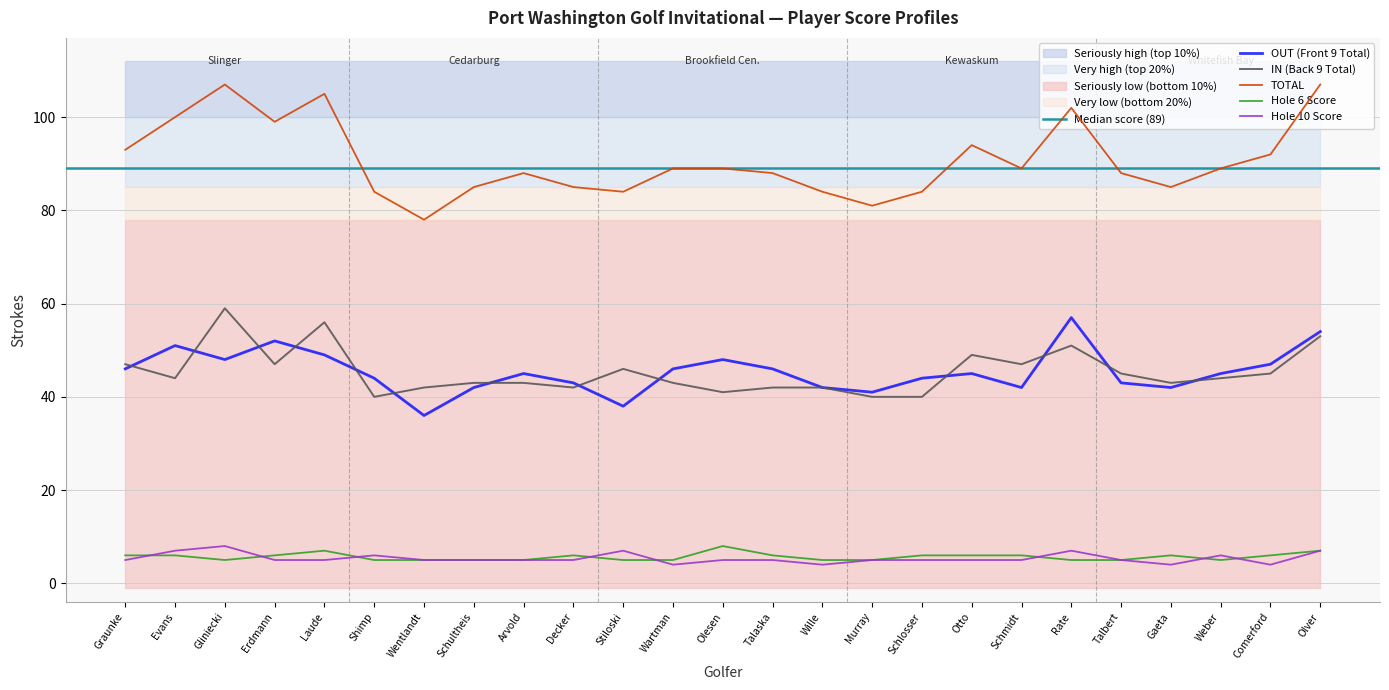

At which label does IN (Back 9 Total) first exceed 44?

Graunke